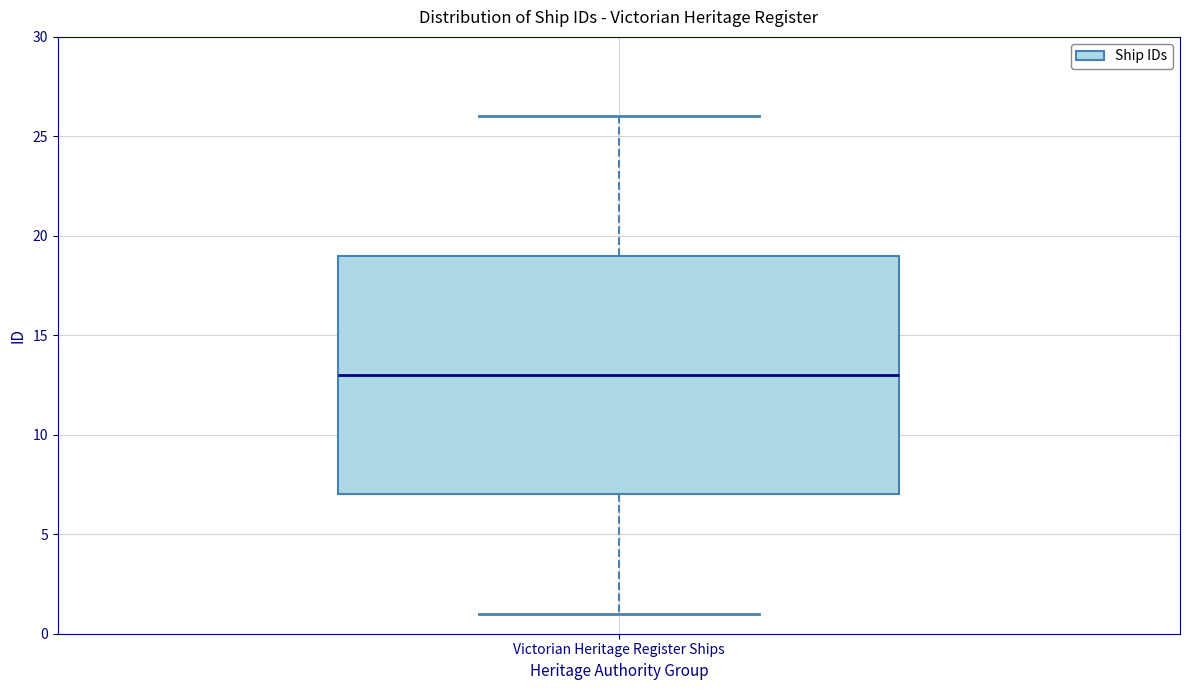

Transcribe this box plot: give where the median line is, the range the box spans, and where the two whiskers end, as read against the y-axis. The values are not printed on the chart, so give them approximately, as read against the axis.

median 13, box 7 to 19, whiskers 1 to 26